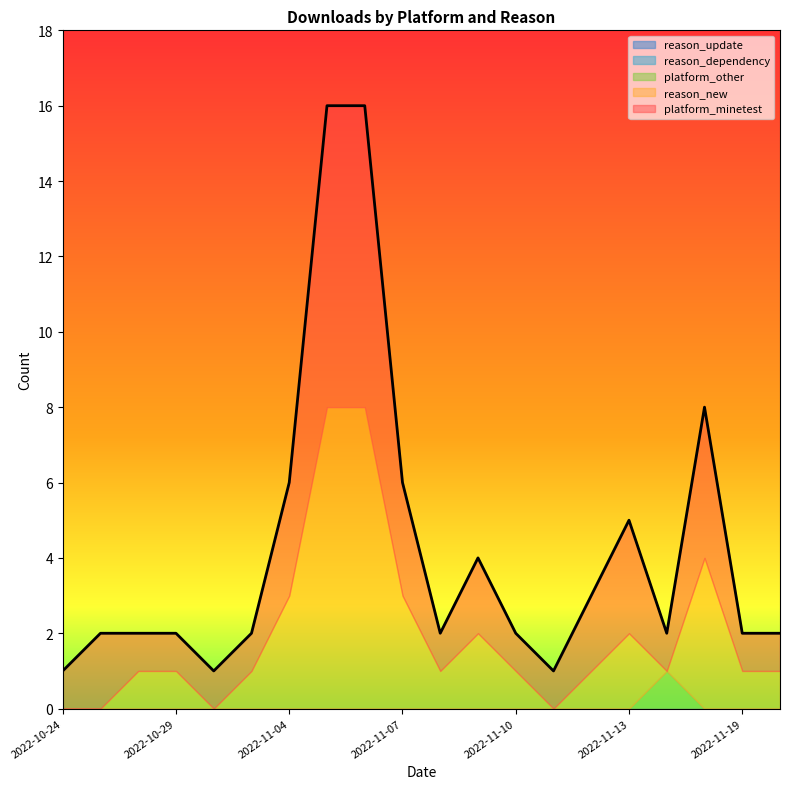

How many interior local valleys does the reason_new series have?

4